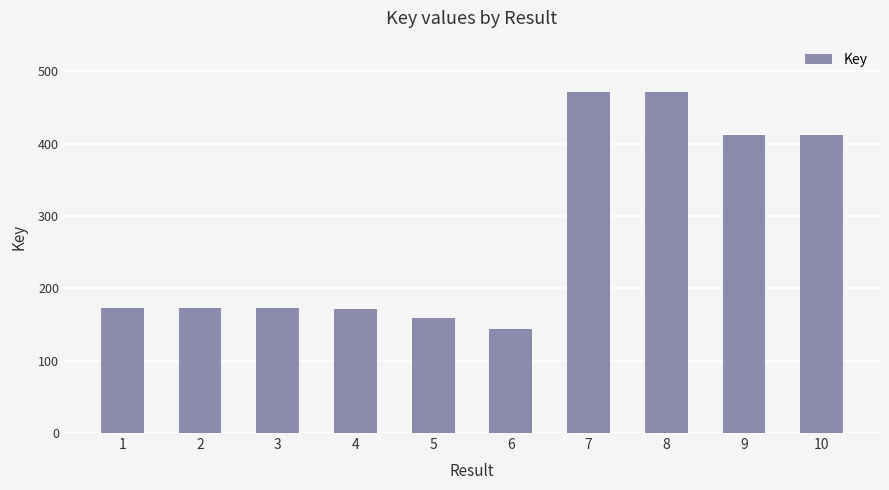

What is the change in value from 8 to 10?

-59835841